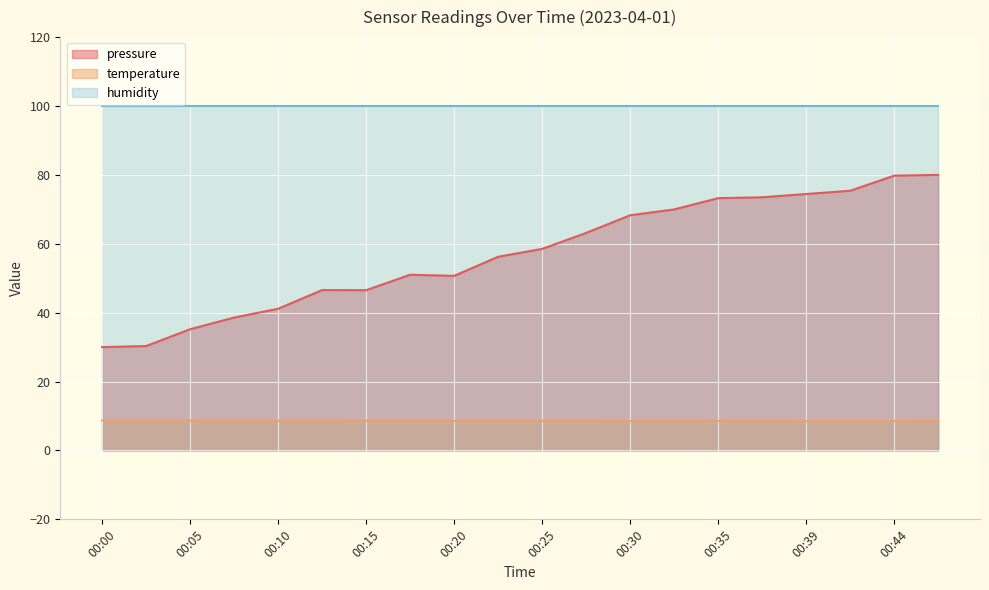

What is the difference between the highest and lowest values at 00:30?

91.4